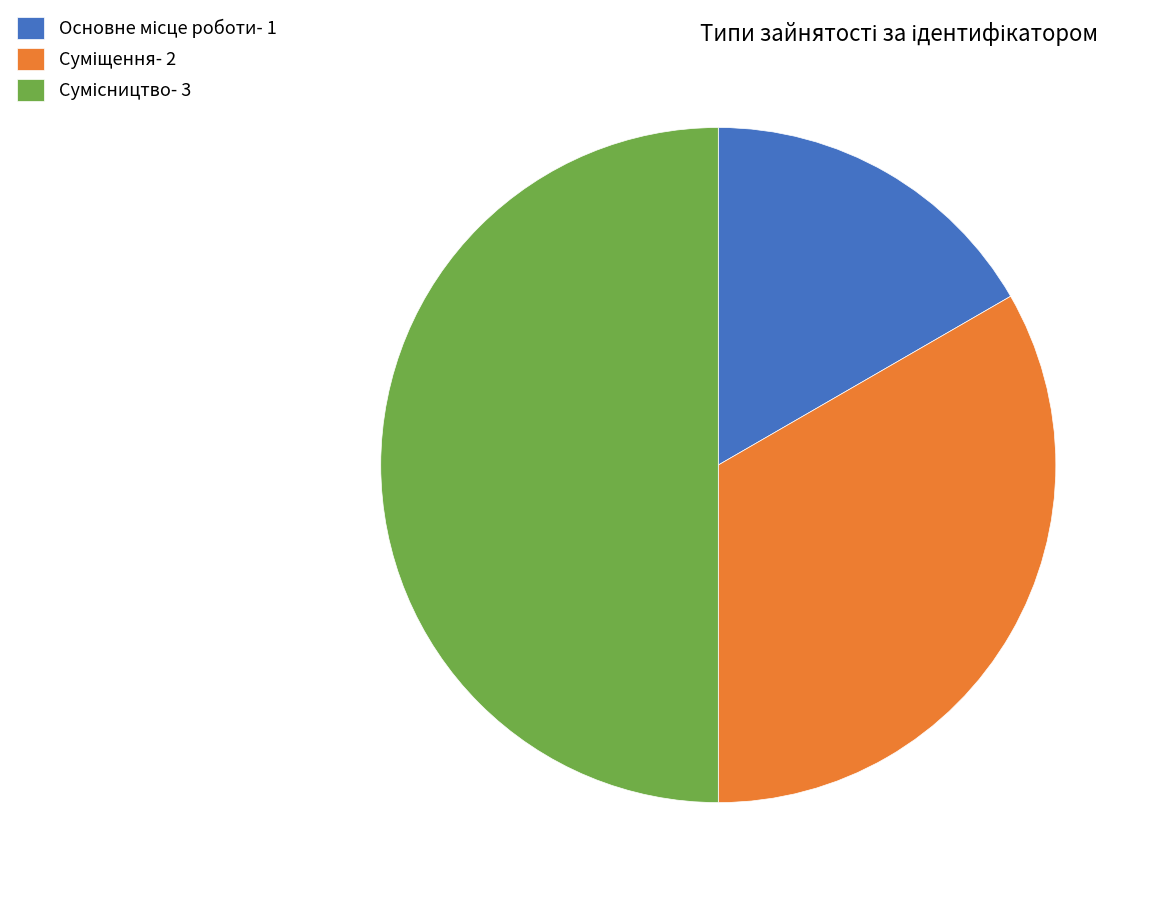

Count the number of slices in the pie.

3